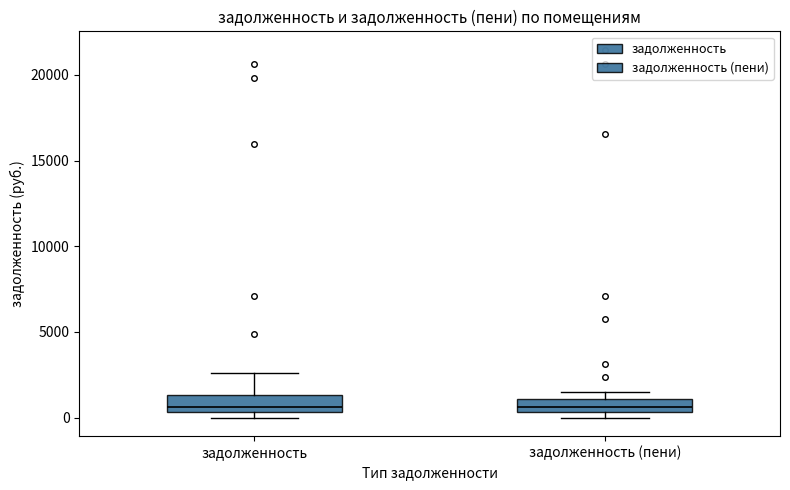

Where does the upper whisker of the box for задолженность end on the y-axis? The values are not printed on the chart, so give them approximately, as read against the axis.

2500